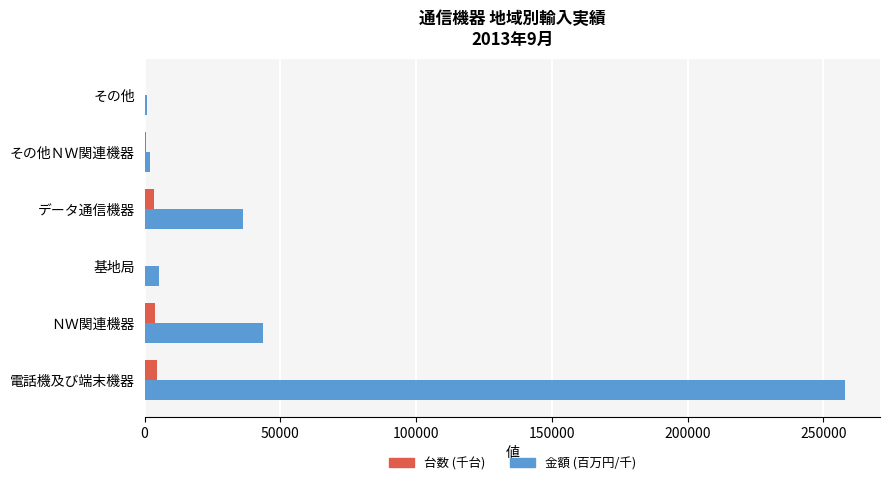

Which series has the largest total across all categories?

金額 (百万円/千)